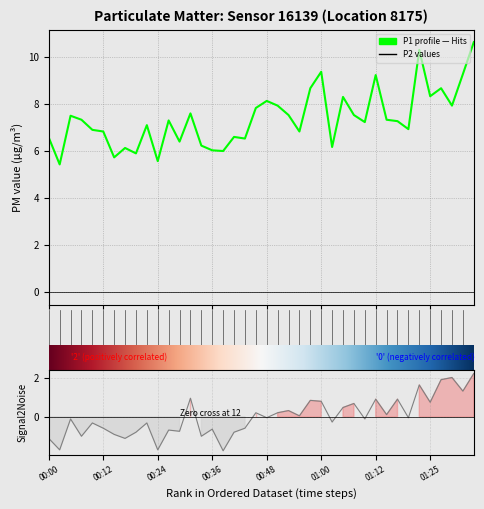

How many values in the P1 series are below 7?

17